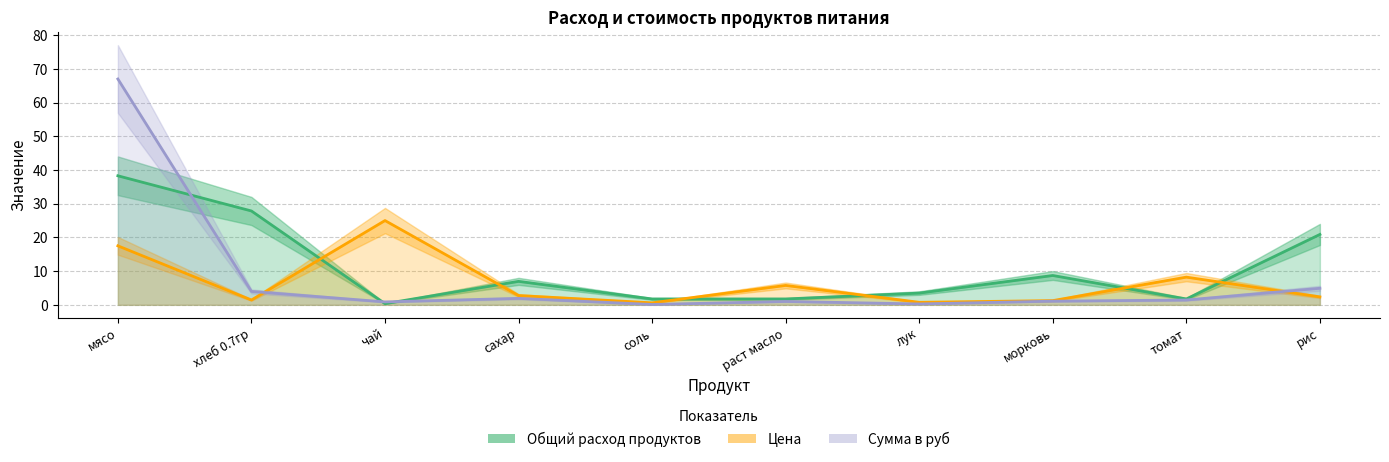

Rank the categories by Цена value from highest to lowest.

чай, мясо, томат, раст масло, сахар, рис, хлеб 0.7гр, морковь, лук, соль